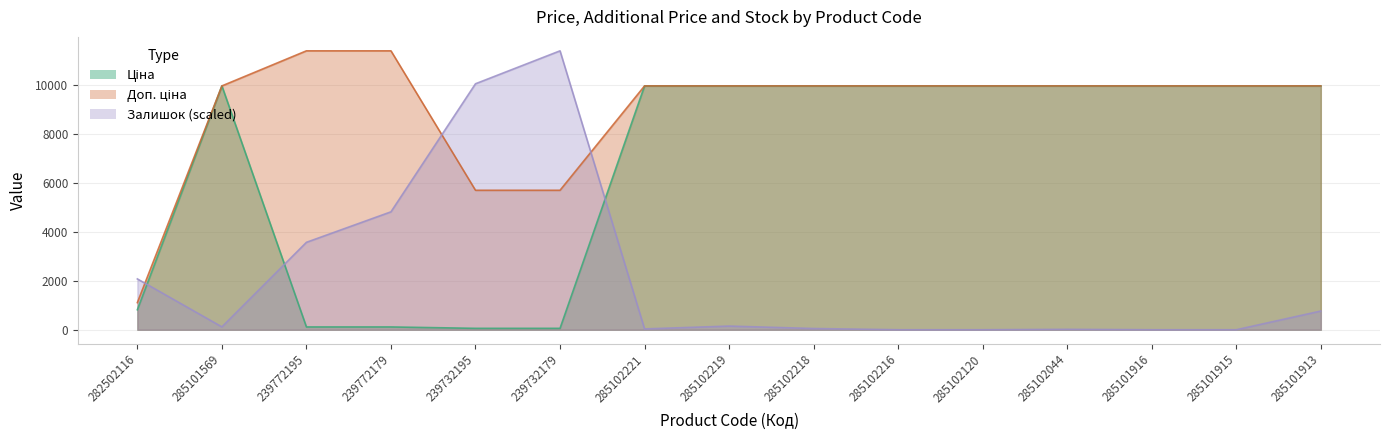

List the series in order of their peak value, lowest first.

Ціна, Залишок, Доп. ціна